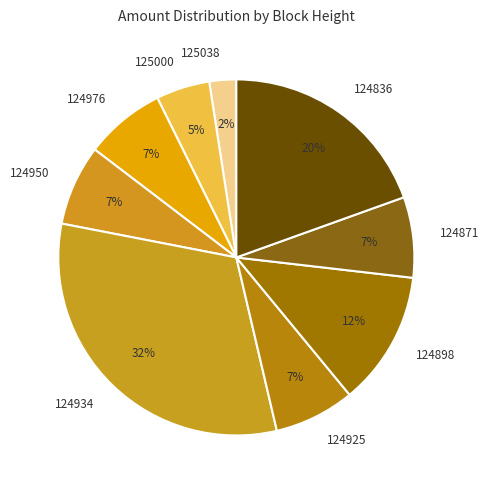

To the nearest percent, what is the combined percentage of 125000 and 124976?

12%